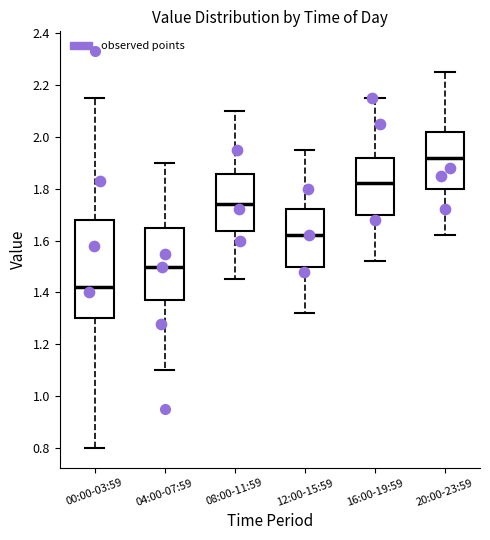

Reading left to right, transcribe this box plot: for each box, give where its median line is, the range the box spans, and where its two whiskers end, as read against the y-axis. The values are not printed on the chart, so give them approximately, as read against the axis.

00:00-03:59: median 1.42, box 1.30 to 1.68, whiskers 0.80 to 2.16
04:00-07:59: median 1.50, box 1.38 to 1.66, whiskers 1.10 to 1.90
08:00-11:59: median 1.74, box 1.64 to 1.86, whiskers 1.46 to 2.10
12:00-15:59: median 1.62, box 1.50 to 1.72, whiskers 1.32 to 1.96
16:00-19:59: median 1.82, box 1.70 to 1.92, whiskers 1.52 to 2.16
20:00-23:59: median 1.92, box 1.80 to 2.02, whiskers 1.62 to 2.26